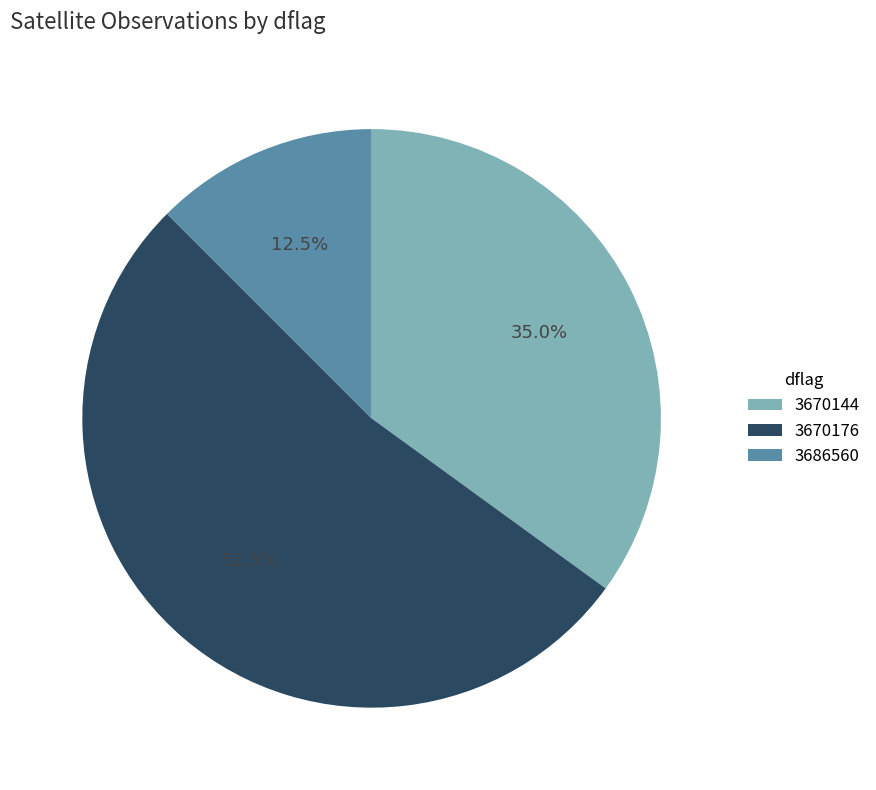

How many segments does this pie chart have?

3